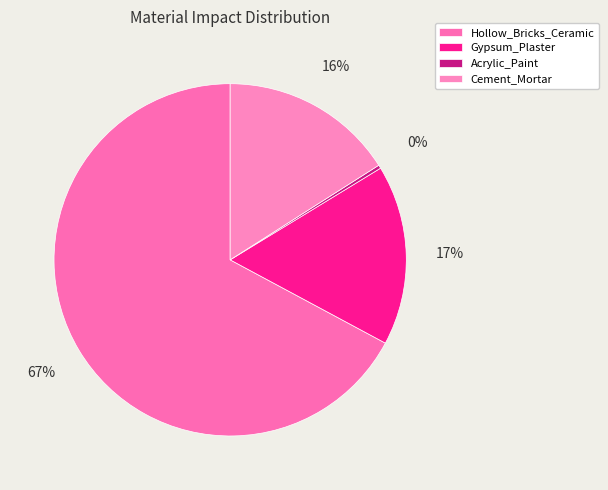

Is the sum of Hollow_Bricks_Ceramic and Cement_Mortar greater than half?

Yes